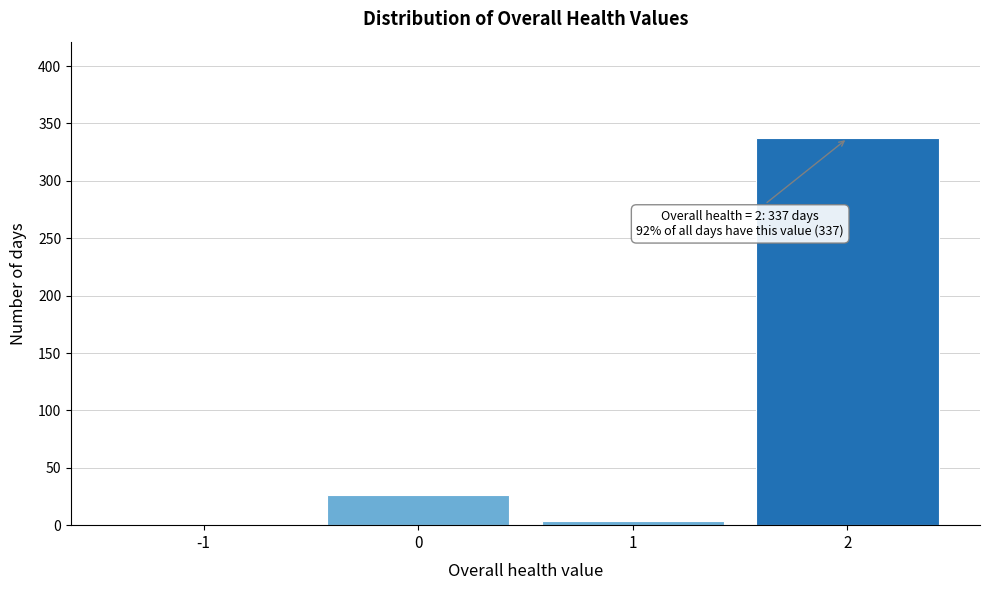

Reading right to left, transcribe all the data shown in this chart.

2=337	1=4	0=26	-1=0